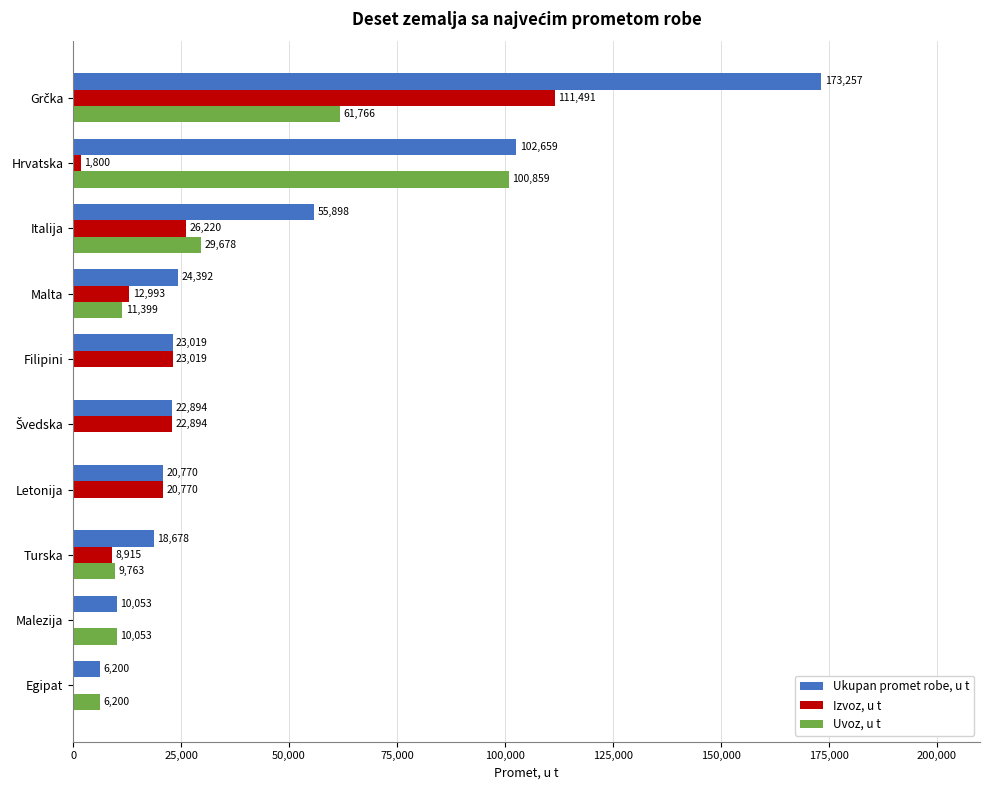

Where is Ukupan promet robe, u t nearest to the value 89728?

Hrvatska